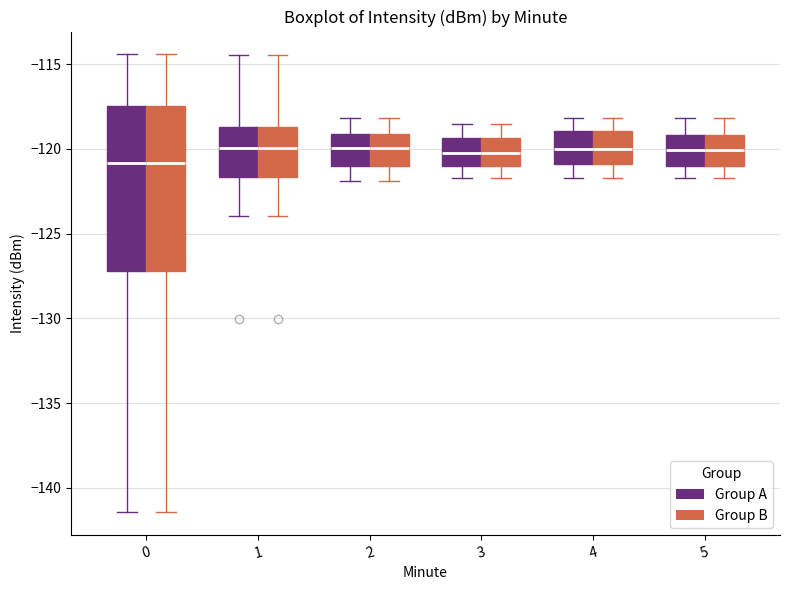

Where does the median line of the box for 5 (Group B) sit on the y-axis? The values are not printed on the chart, so give them approximately, as read against the axis.

-120.0